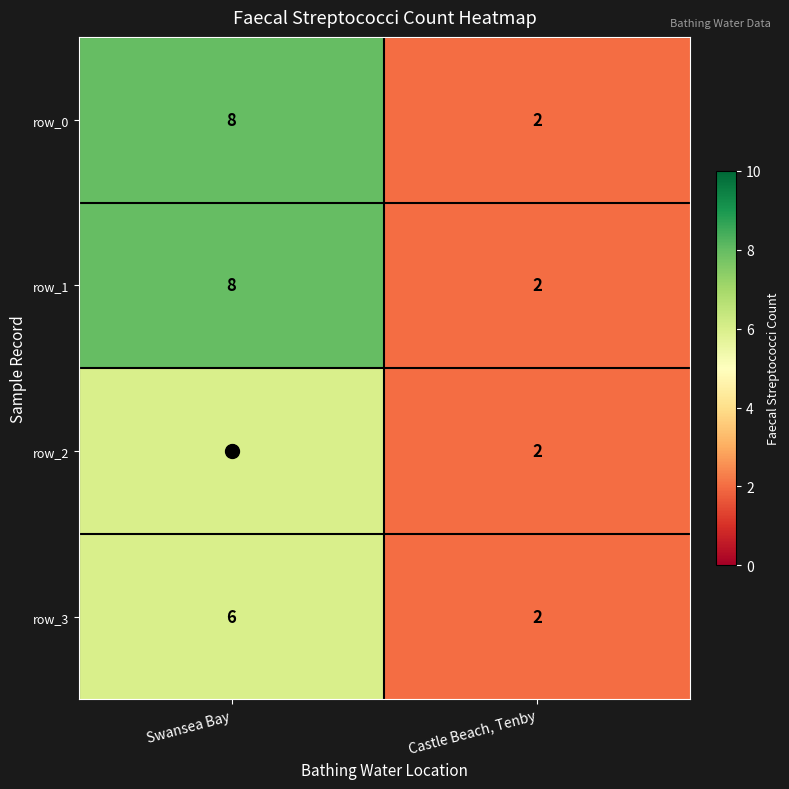

What is the total value across all series at Castle Beach, Tenby?

8